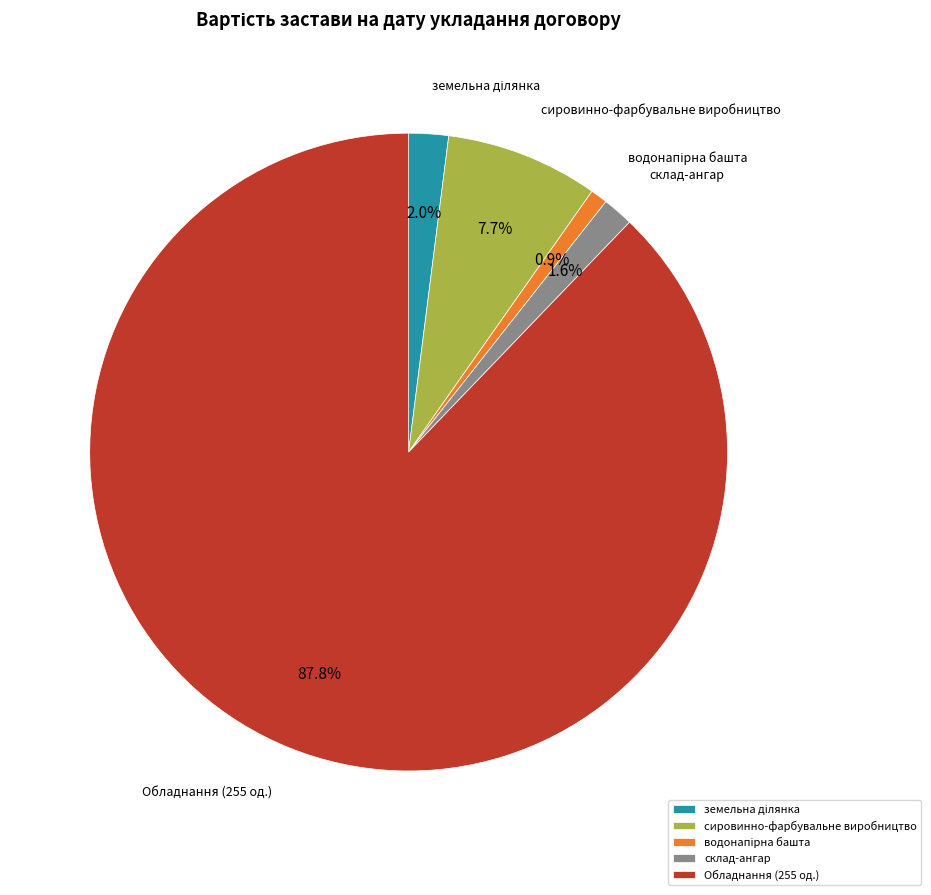

Does Обладнання (255 од.) account for over 50% of the chart?

Yes